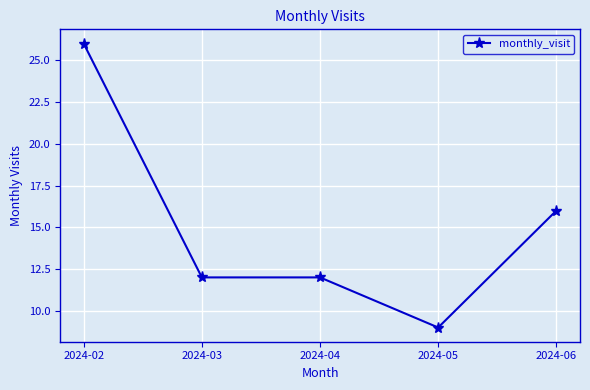

What is the value of the 1st point from the left?

26